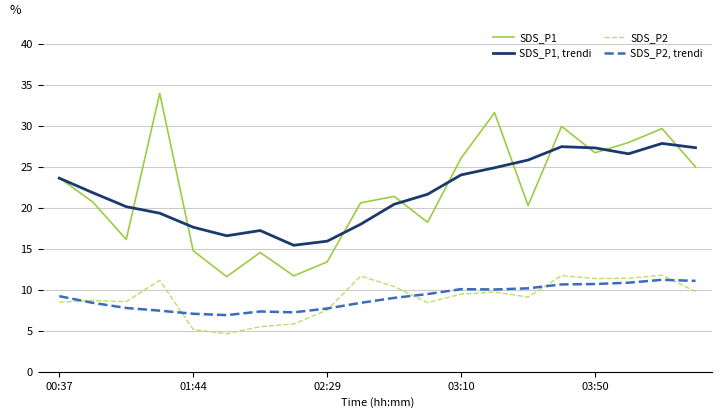

What is the sum of all SDS_P2, trendi values?

180.9